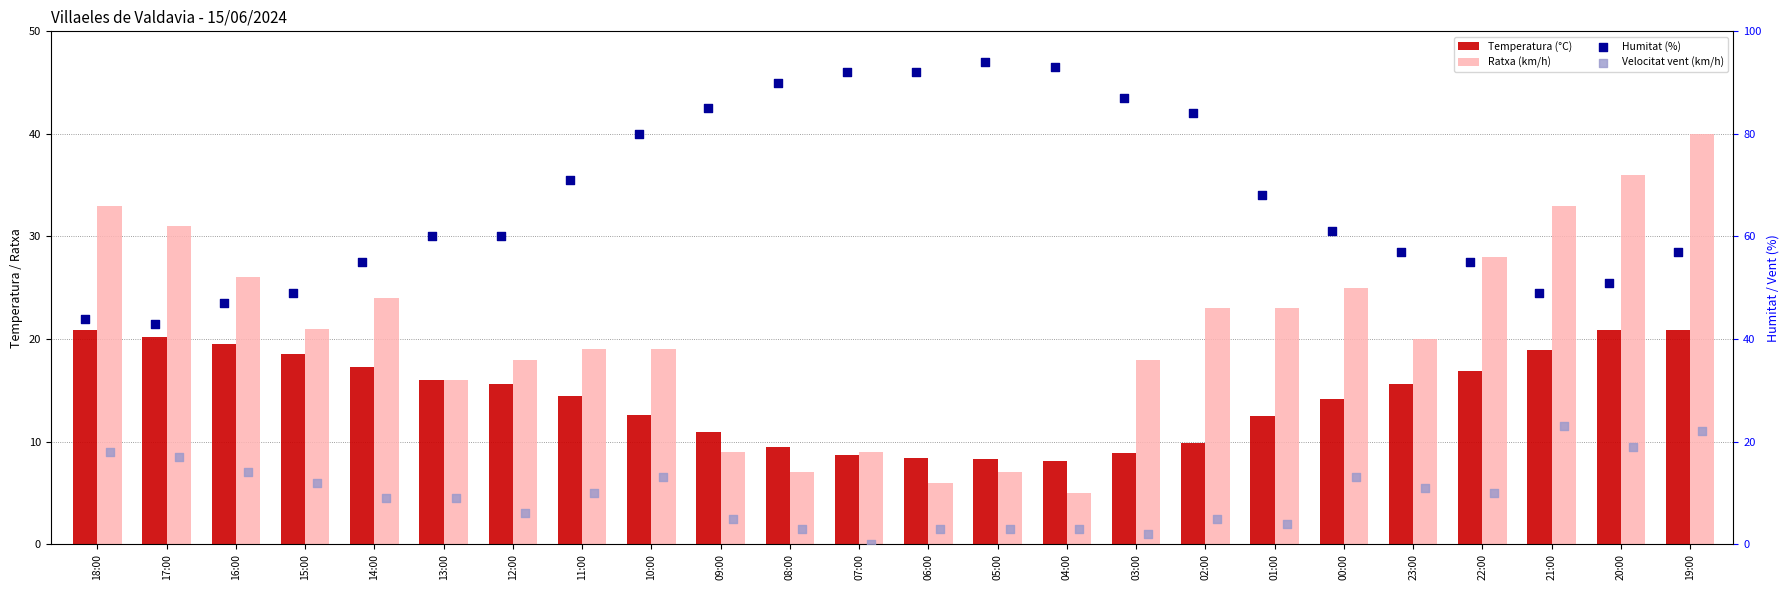

Is the value of Humitat (%) at 04:00 greater than the value of Velocitat vent (km/h) at 20:00?

Yes